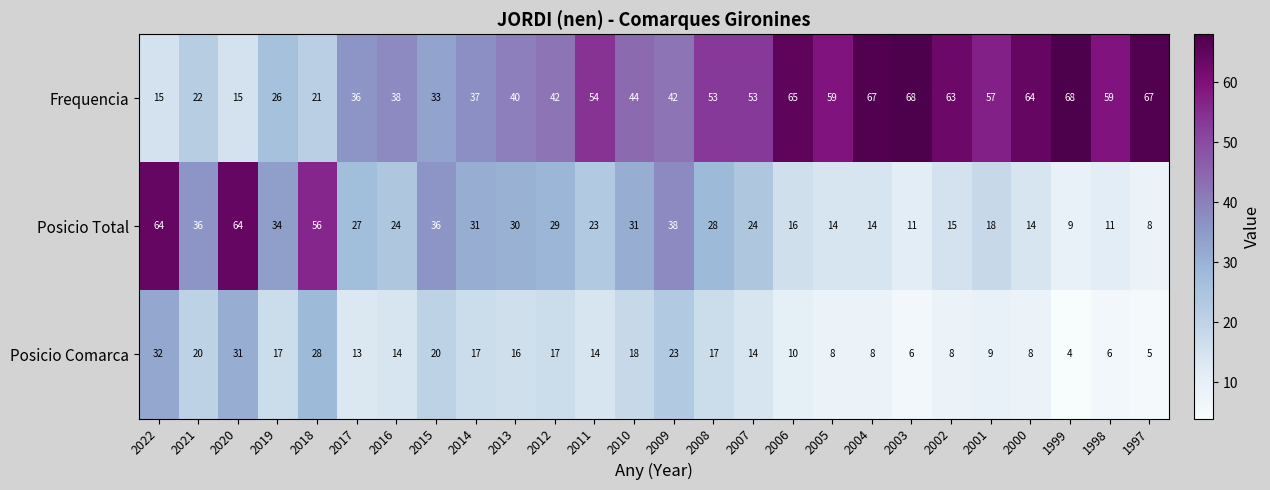

List the series in order of their peak value, highest first.

Frequencia, Posicio Total, Posicio Comarca